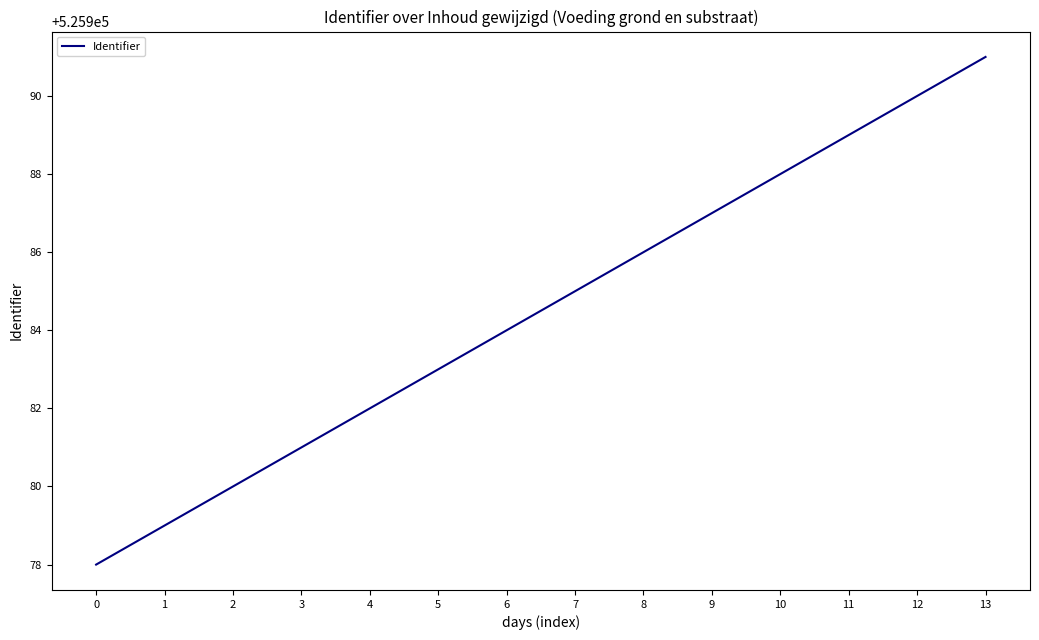

How many lines are shown in the chart?

1